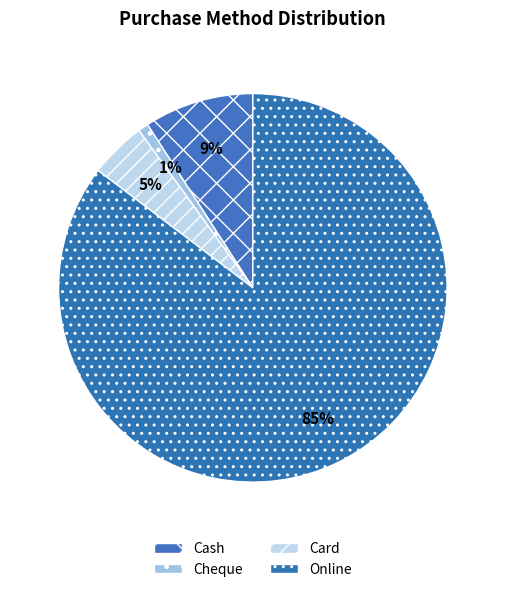

The Card slice represents 1% of the pie. True or false?

False